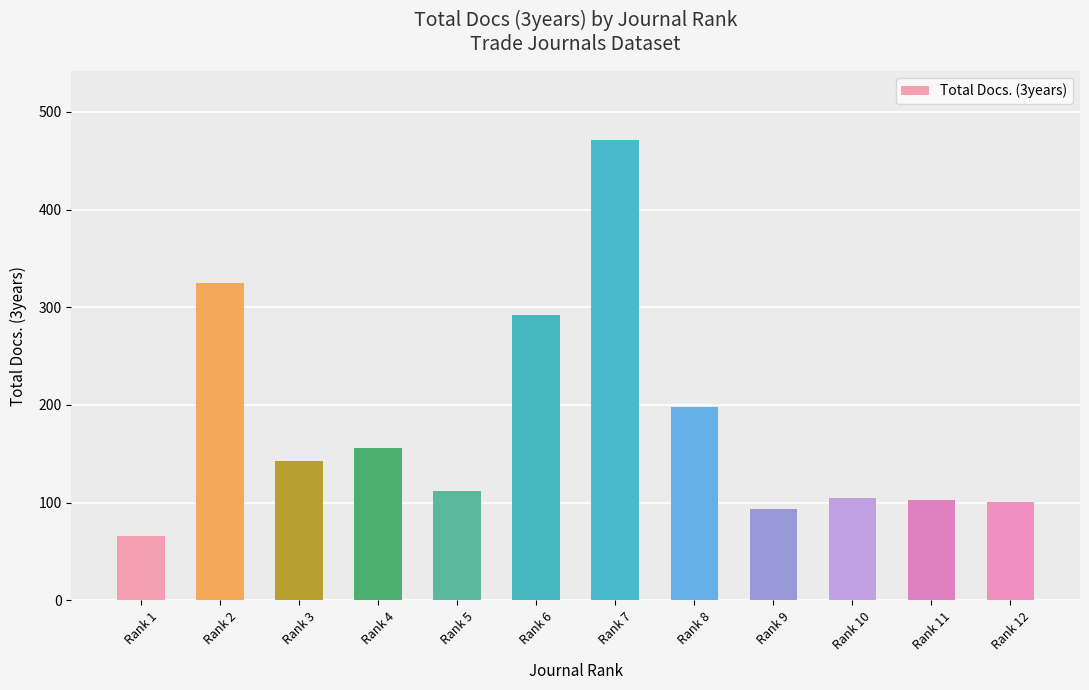

Which has a higher value, Rank 3 or Rank 1?

Rank 3